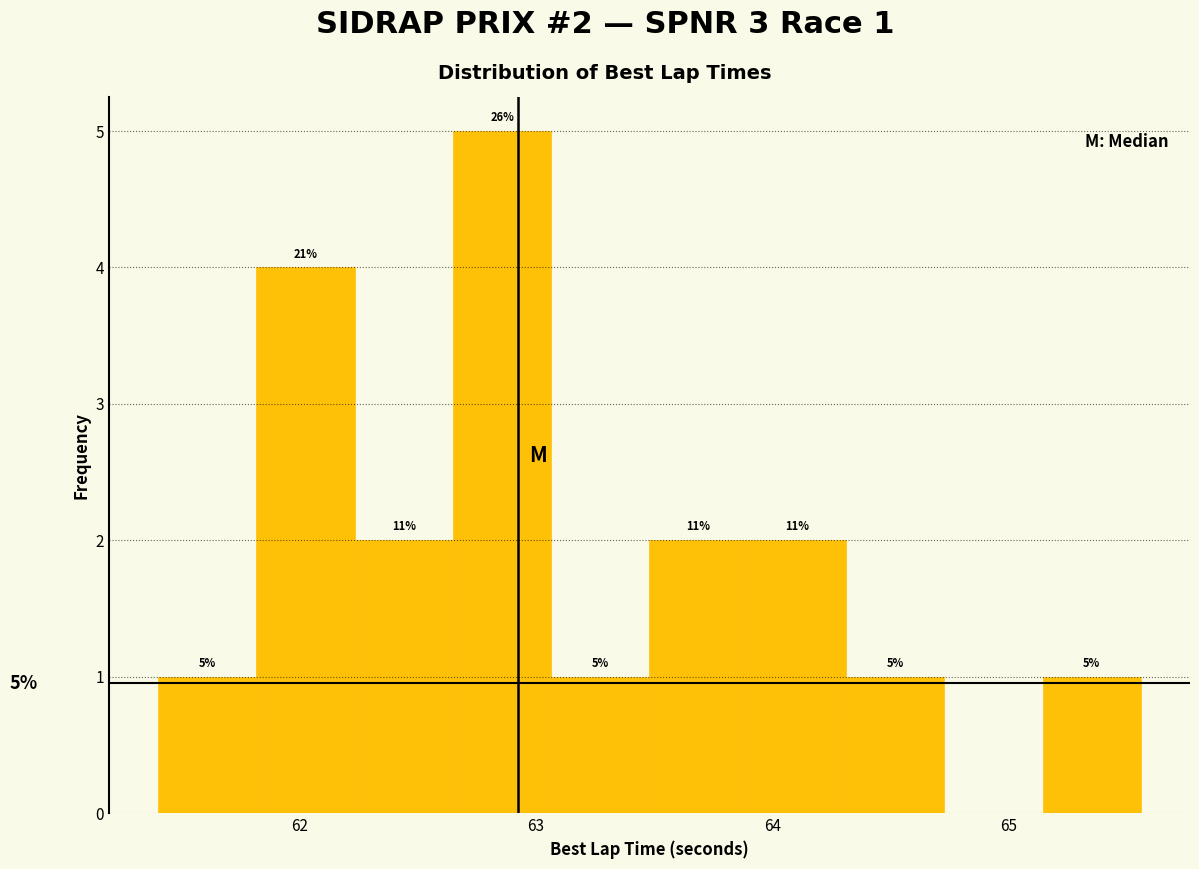

Over which range of the x-axis is the bar tallest?

62.6 to 63.1